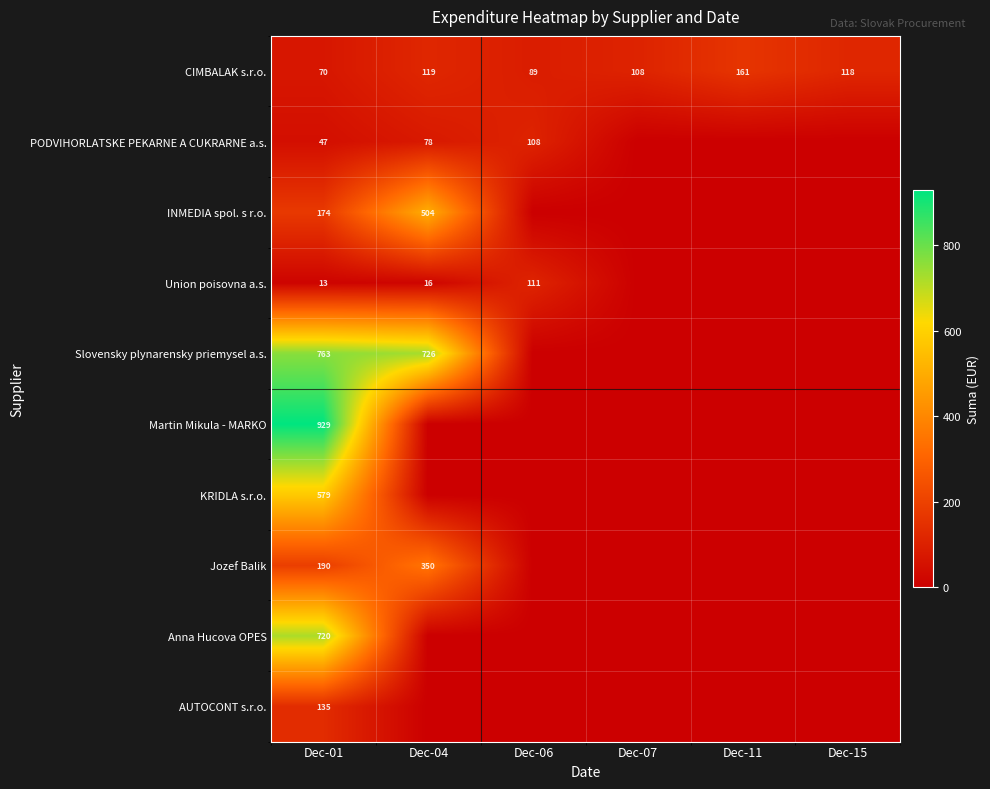

What is the difference between the highest and lowest values at Dec-01?

916